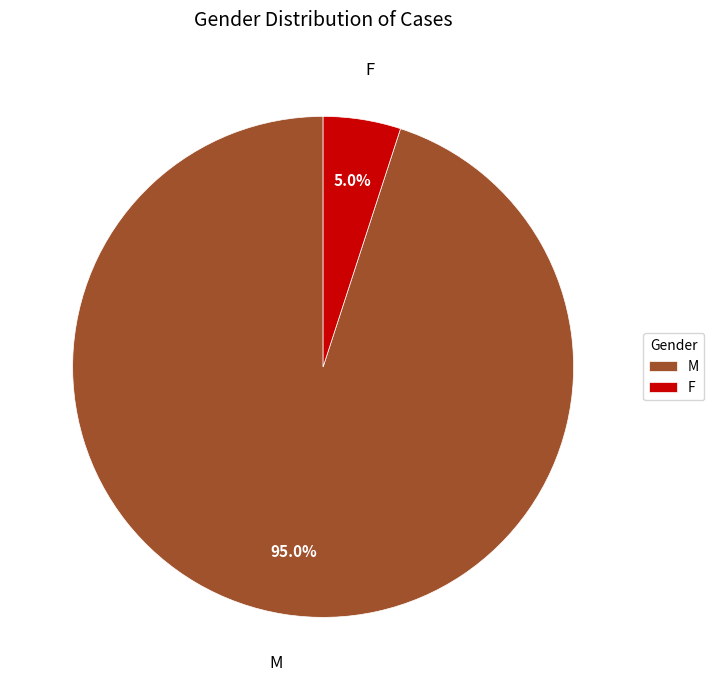

Which category has the biggest portion of the pie?

M